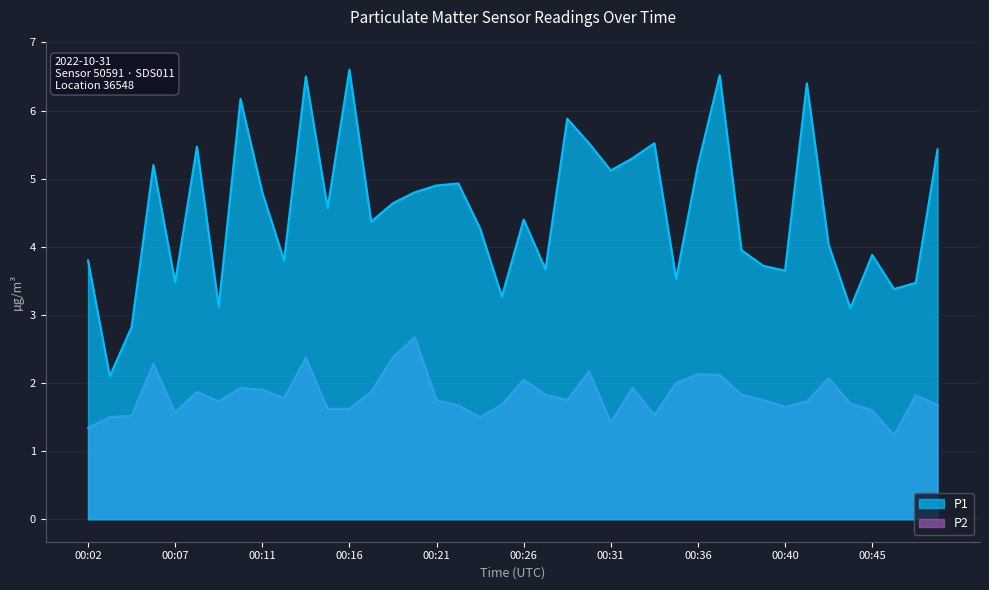

List the series in order of their overall mean, highest first.

P1, P2